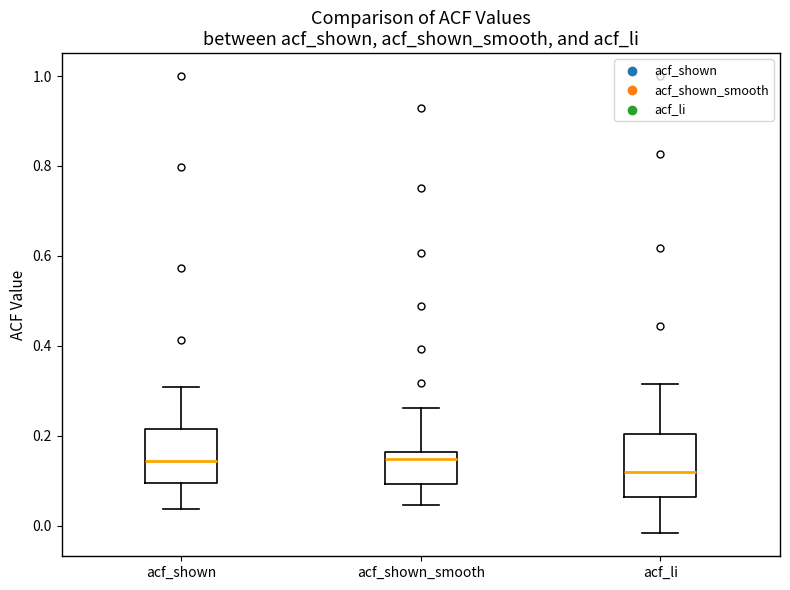

Reading left to right, read every box against the y-axis: the position of its median line, the range the box covers, and the ends of its whiskers. The values are not printed on the chart, so give them approximately, as read against the axis.

acf_shown: median 0.14, box 0.10 to 0.22, whiskers 0.04 to 0.30
acf_shown_smooth: median 0.14, box 0.10 to 0.16, whiskers 0.04 to 0.26
acf_li: median 0.12, box 0.06 to 0.20, whiskers -0.02 to 0.32